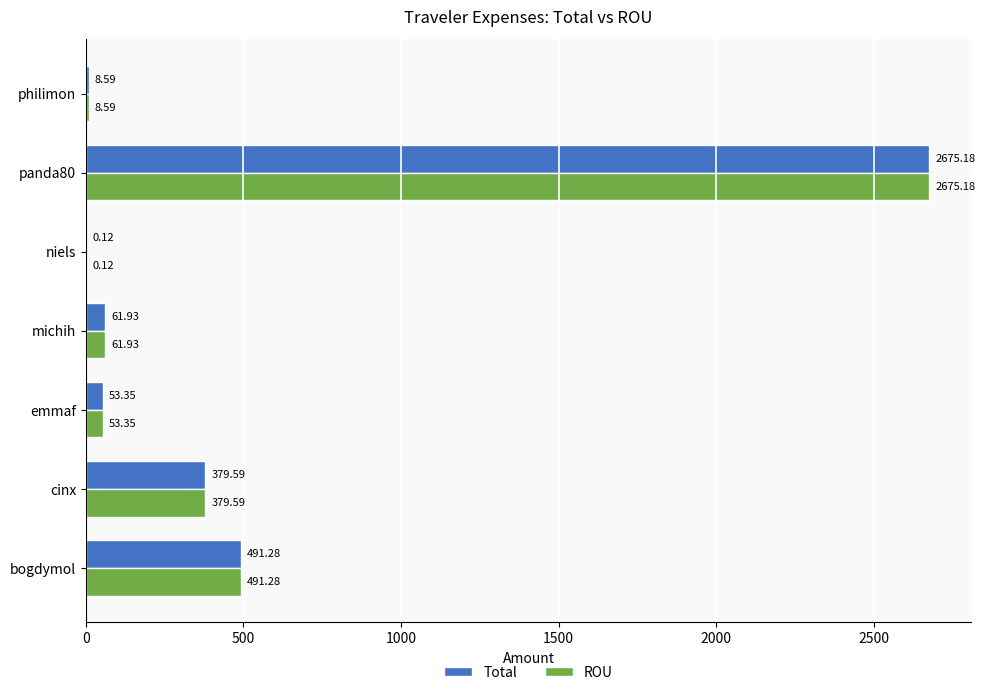

What is the maximum value shown in the chart?

2675.2